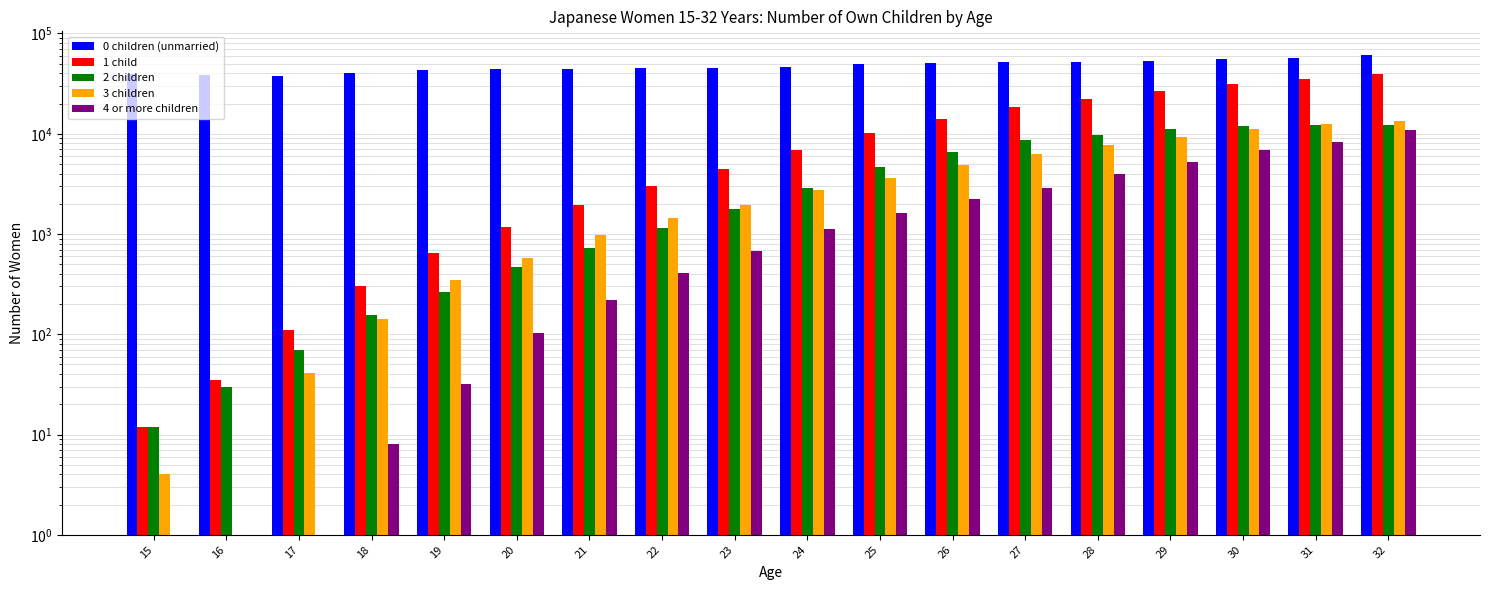

Rank the categories by 0 children (unmarried) value from highest to lowest.

32, 31, 30, 29, 27, 28, 26, 25, 24, 22, 23, 21, 20, 19, 18, 15, 16, 17